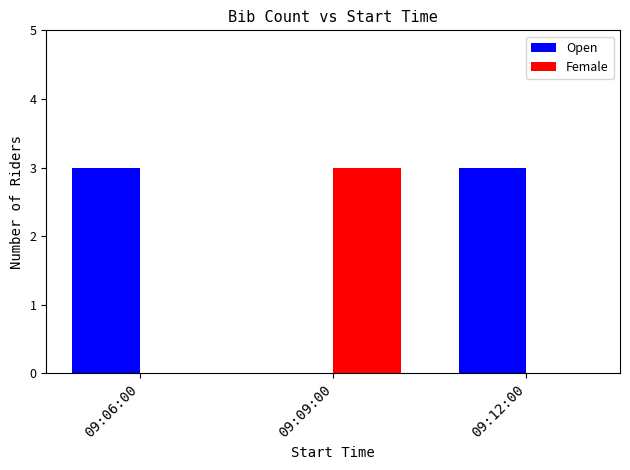

Reading left to right, transcribe all the data shown in this chart.

Open: 3	0	3
Female: 0	3	0